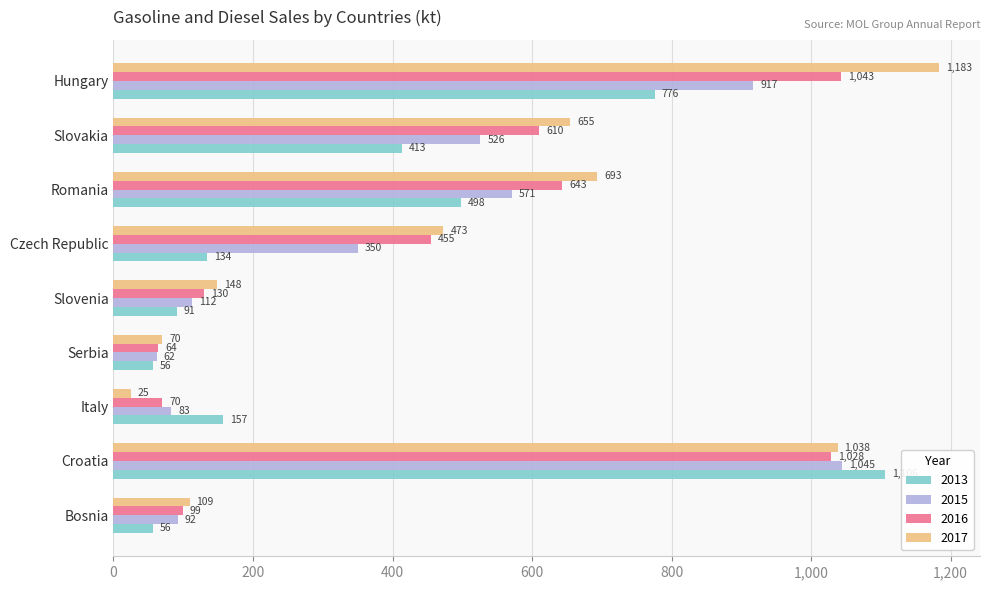

True or false: 2016 has a value of 191 at Czech Republic.

False